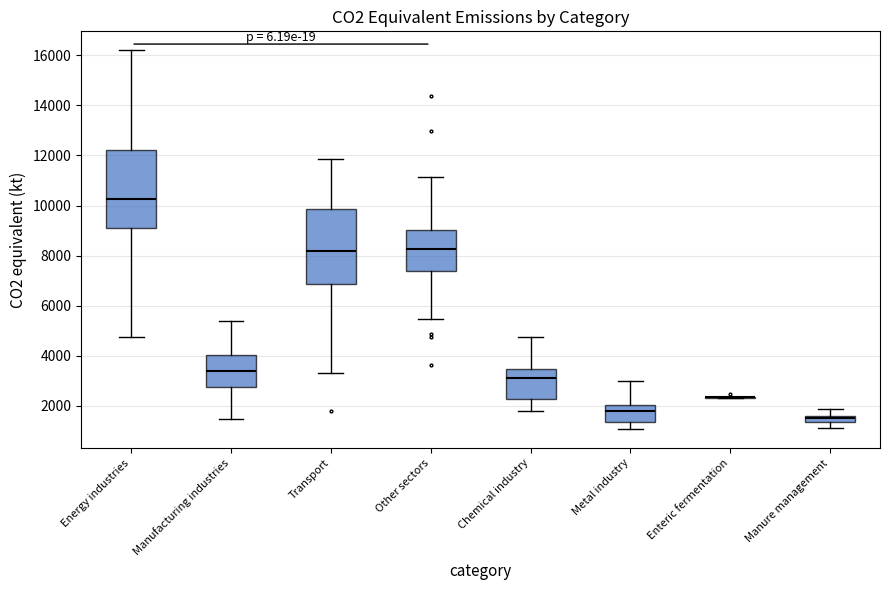

Where does the upper whisker of the box for Transport end on the y-axis? The values are not printed on the chart, so give them approximately, as read against the axis.

11800